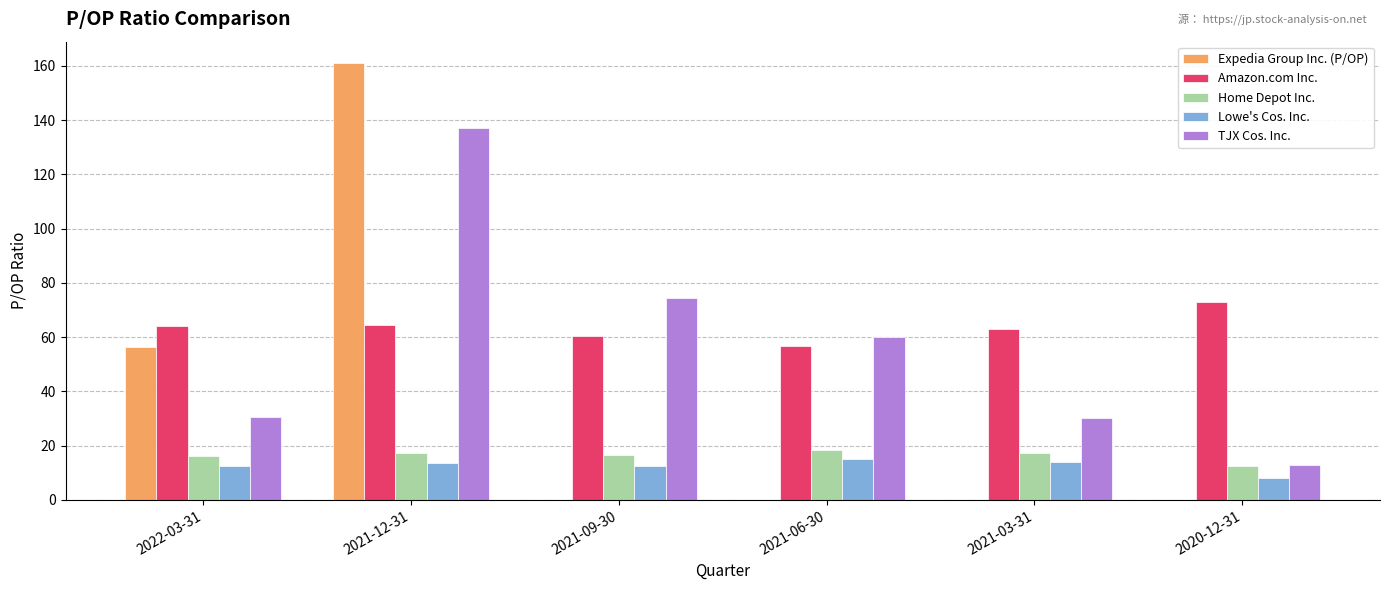

What is the sum of all Lowe's Cos. Inc. values?

76.0